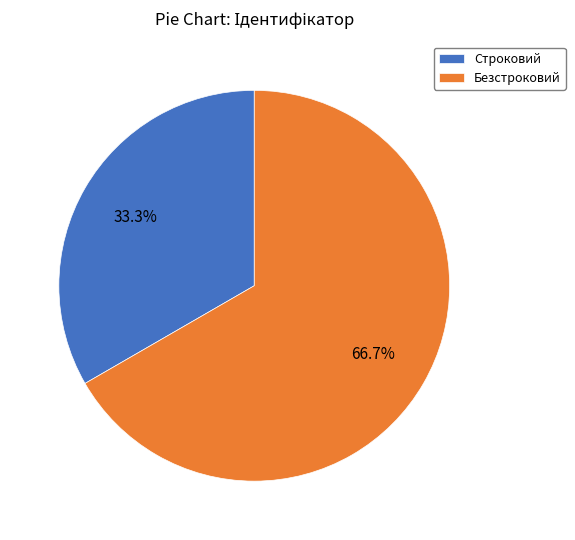

Approximately how many times larger is the value at Строковий compared to Безстроковий?

0.5